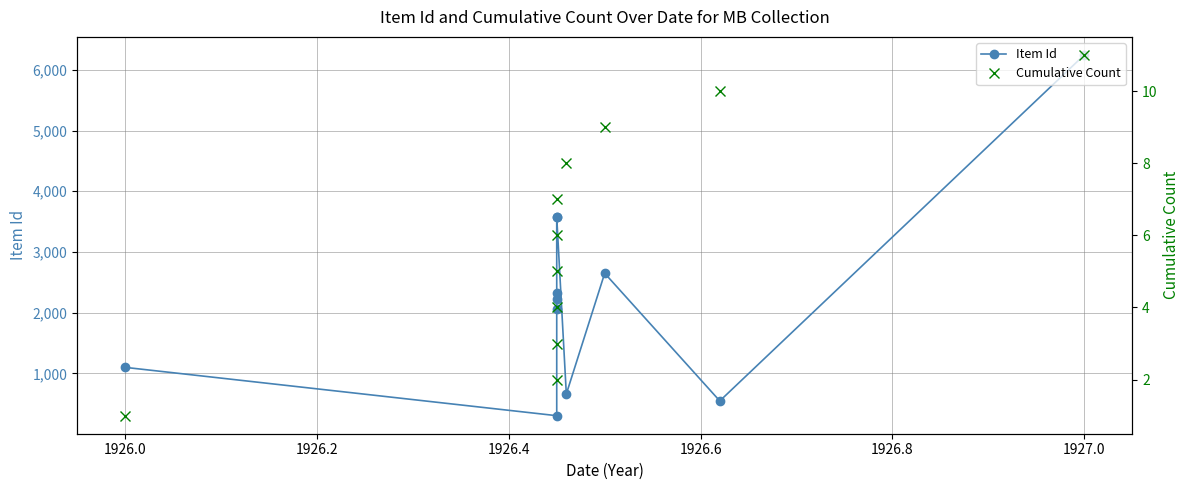

True or false: Item Id and Cumulative Count intersect in this chart.

False